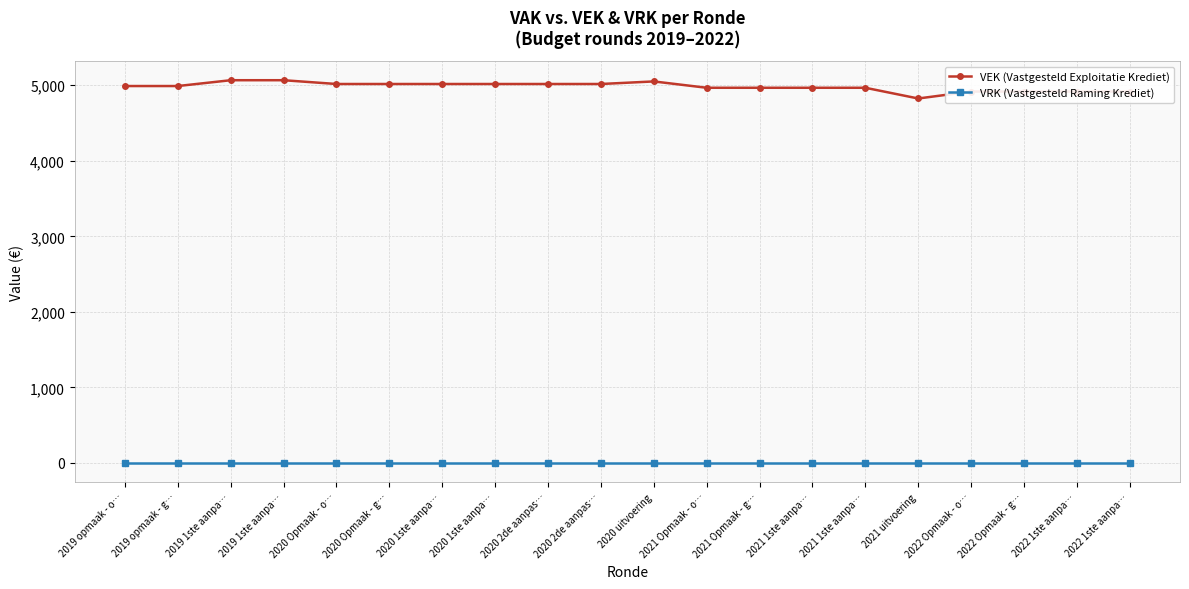

Reading left to right, what are all the values shown in this chart?

VEK (Vastgesteld Exploitatie Krediet): 4990	4990	5067	5067	5017	5017	5017	5017	5017	5017	5051	4967	4967	4967	4967	4825	4917	4917	4917	4917
VRK (Vastgesteld Raming Krediet): 0	0	0	0	0	0	0	0	0	0	0	0	0	0	0	0	0	0	0	0